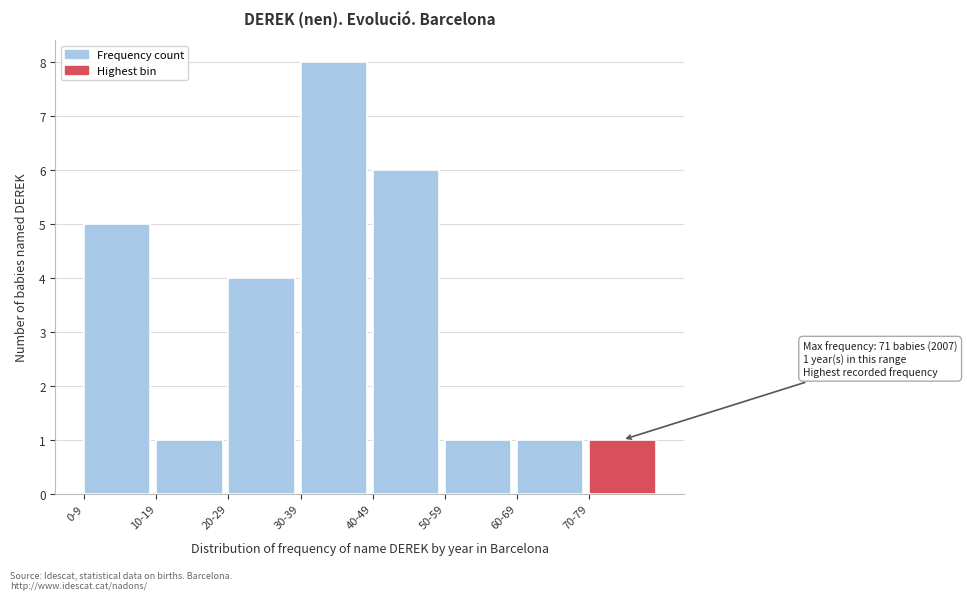

Reading left to right, what are all the values shown in this chart?

5	1	4	8	6	1	1	1